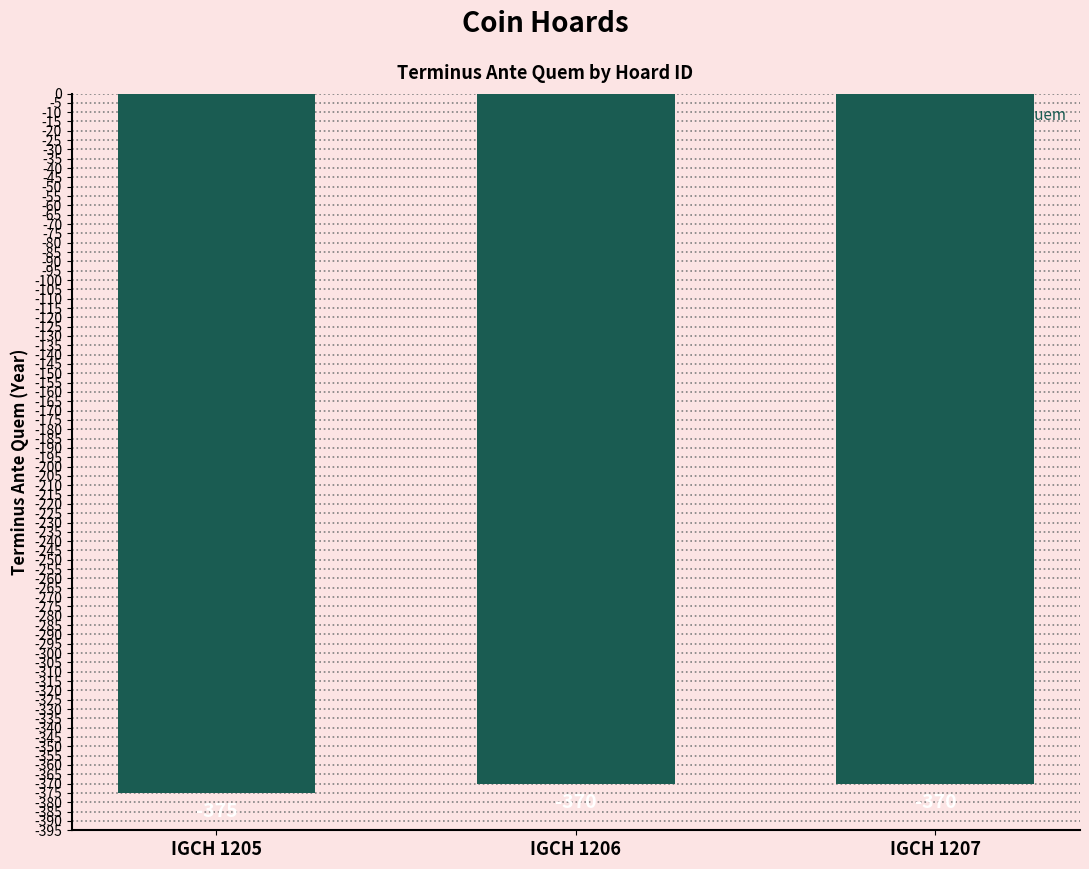

Count the values in the range -375 to -370.

3